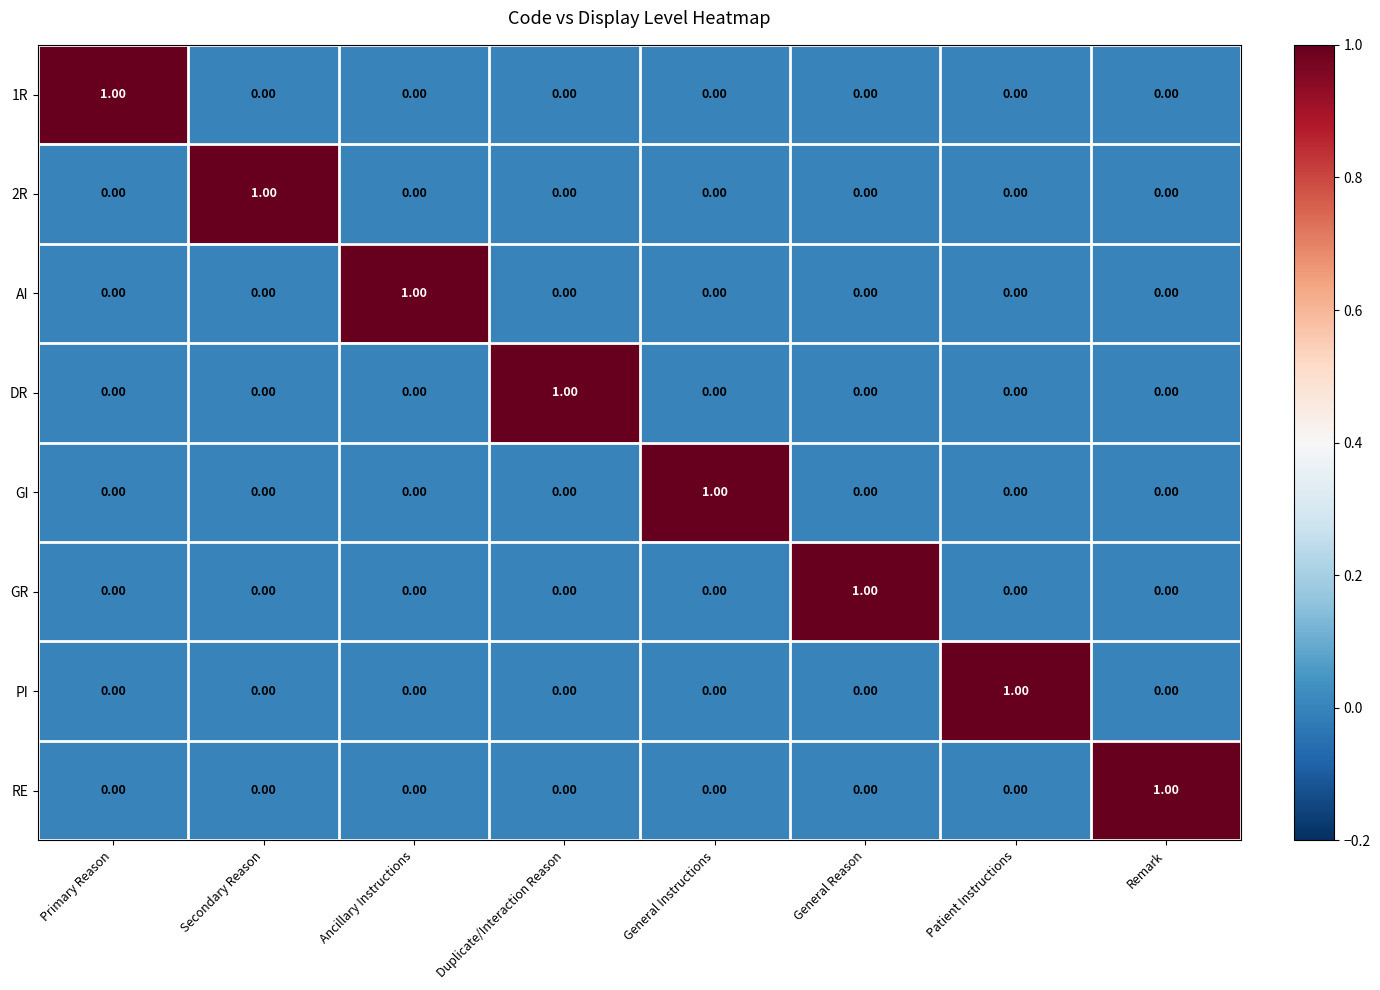

Is the value of AI at General Instructions greater than the value of 1R at Primary Reason?

No